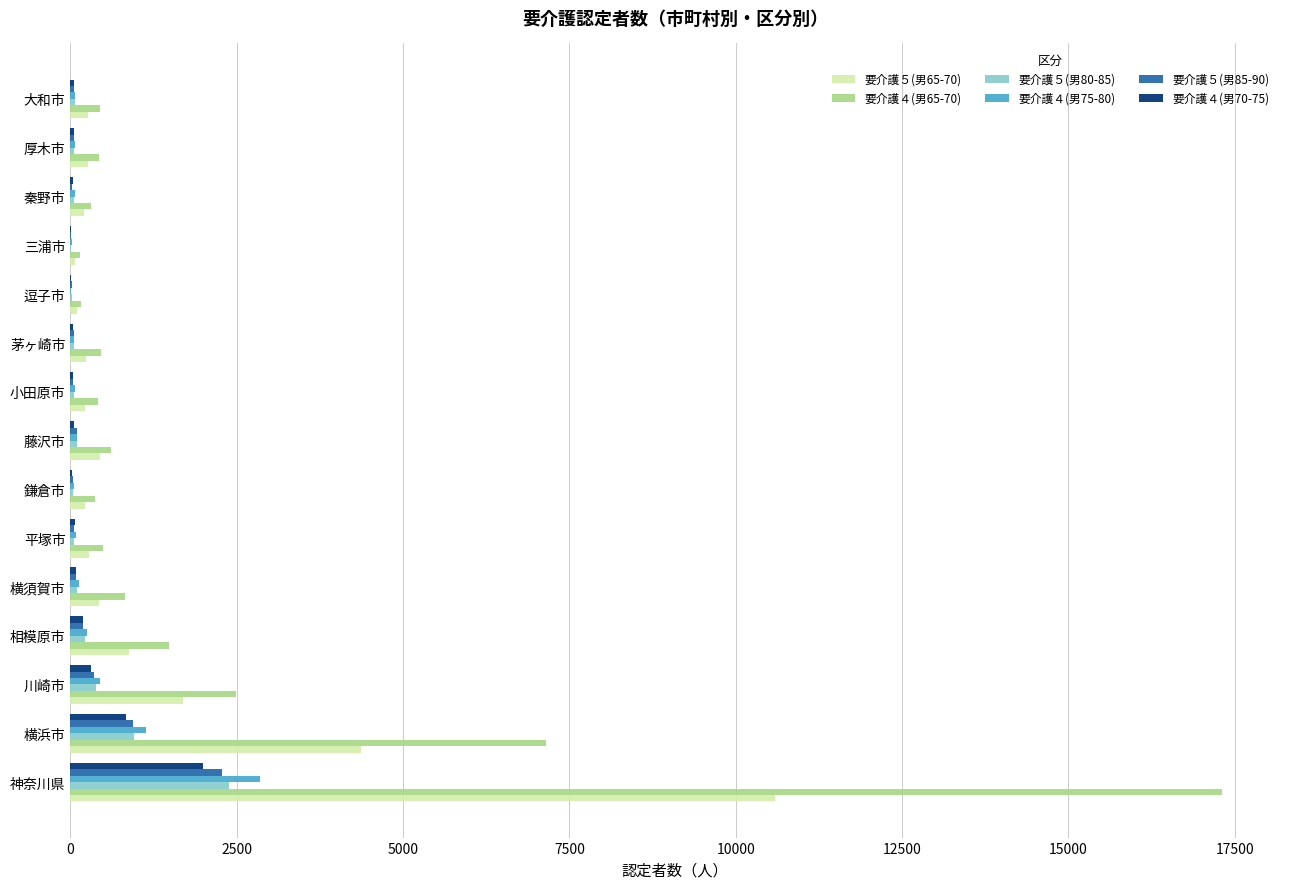

At which category does the chart reach its peak across all series?

神奈川県